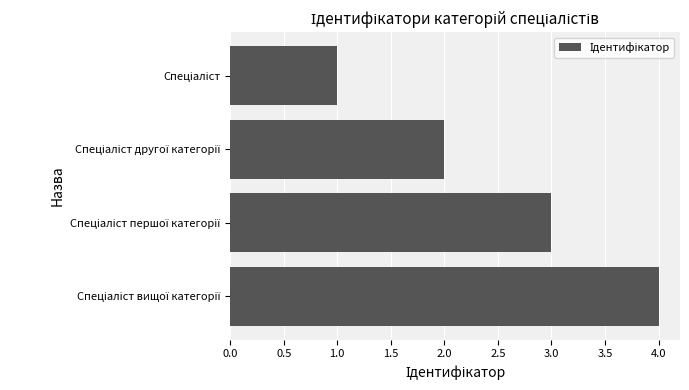

What is the sum of all values?

10